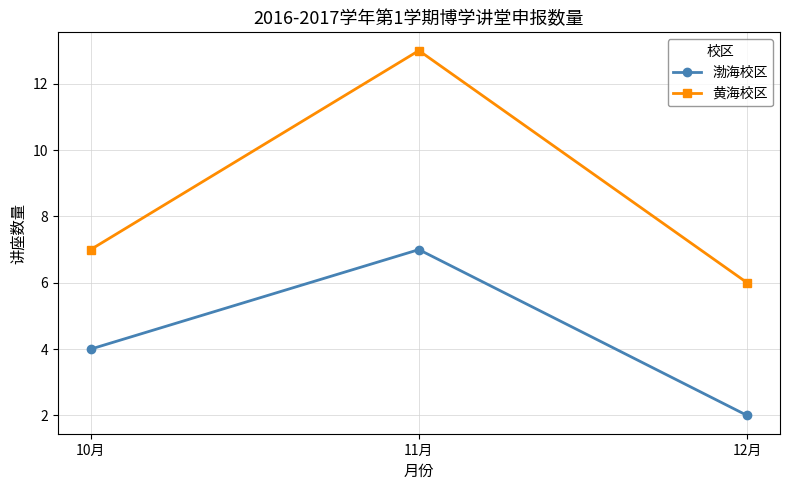

What is the total value across all series at 11月?

20